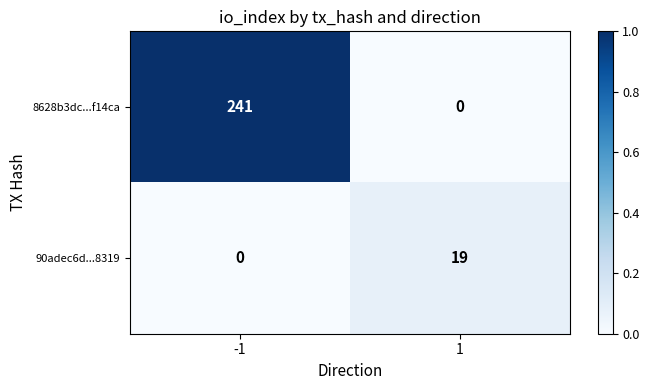

Reading left to right, what are all the values shown in this chart?

8628b3dc...f14ca: -1=241	1=0
90adec6d...8319: -1=0	1=19